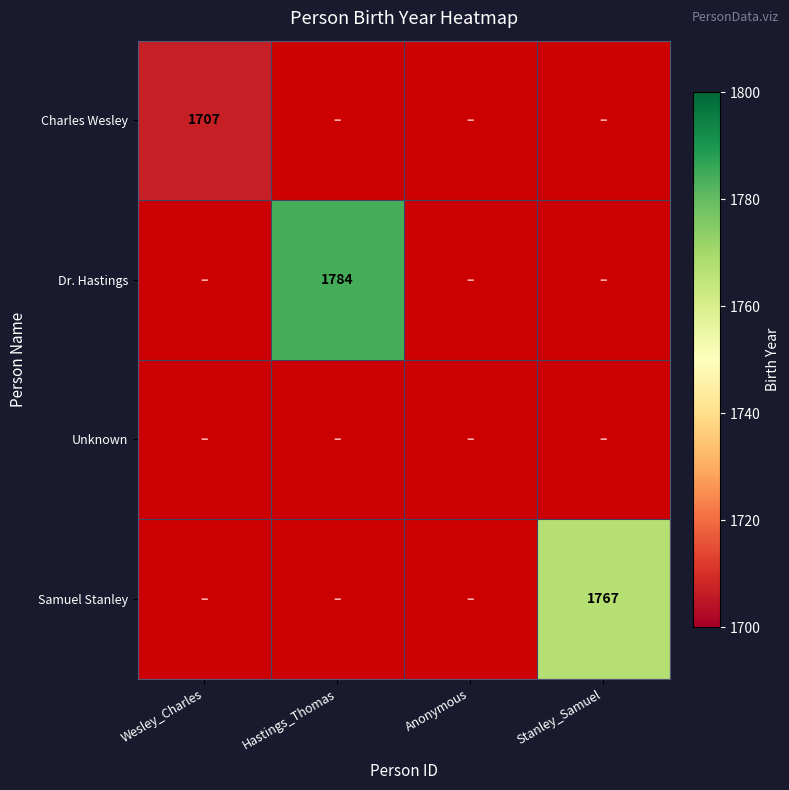

Between Wesley_Charles and Hastings_Thomas, which is larger?

Hastings_Thomas